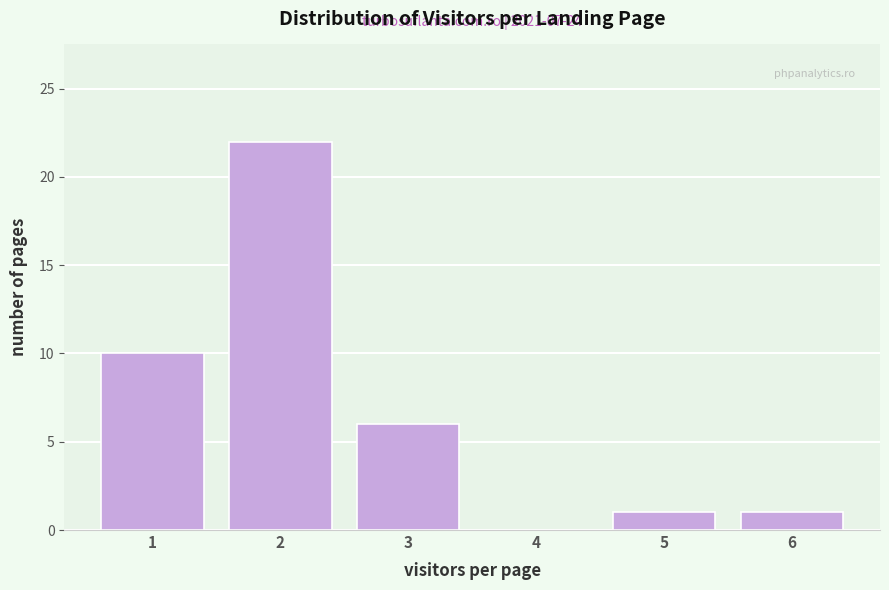

Reading left to right, extract all data points from this chart.

1=10	2=22	3=6	4=0	5=1	6=1